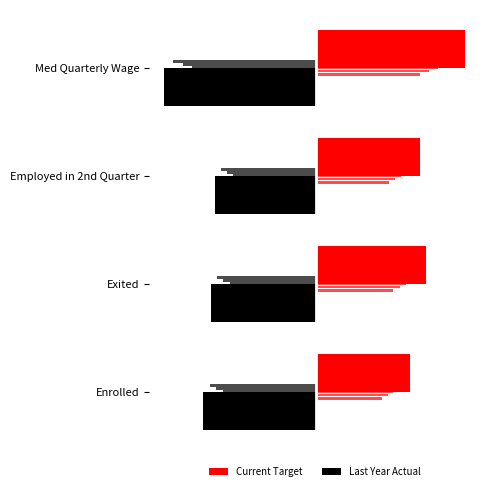

What is the maximum value for Current Target?

8.7